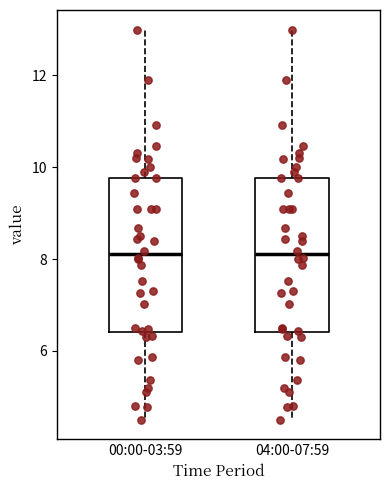

Reading left to right, transcribe this box plot: for each box, give where its median line is, the range the box spans, and where its two whiskers end, as read against the y-axis. The values are not printed on the chart, so give them approximately, as read against the axis.

00:00-03:59: median 8.2, box 6.4 to 9.8, whiskers 4.6 to 13.0
04:00-07:59: median 8.2, box 6.4 to 9.8, whiskers 4.6 to 13.0